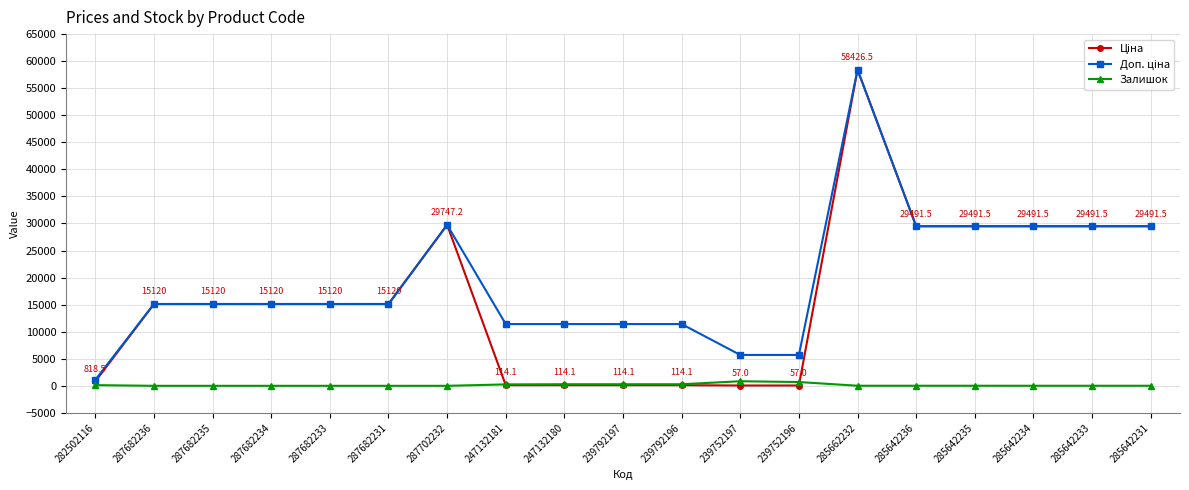

Does the chart have visible grid lines?

Yes